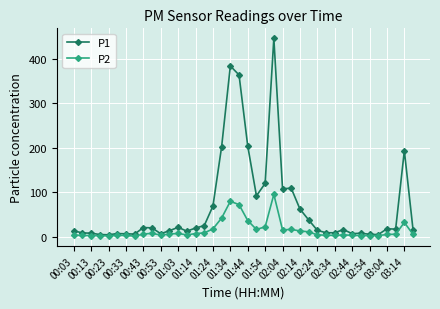

What is the average value of the P2 series?

14.6